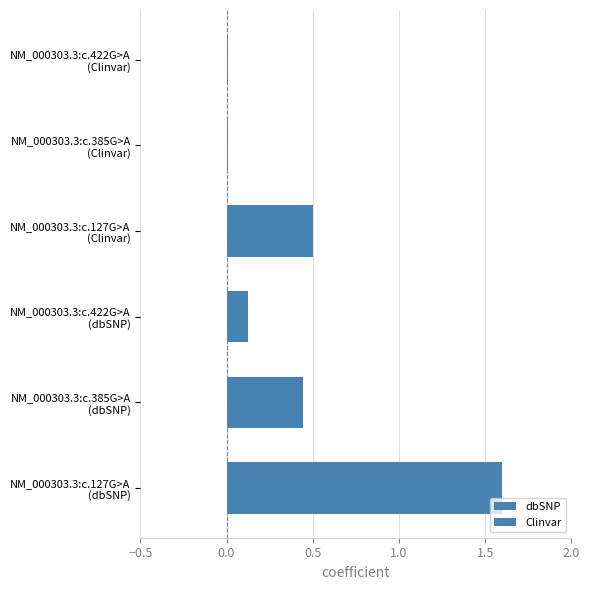

List the series in order of their peak value, highest first.

dbSNP, Clinvar